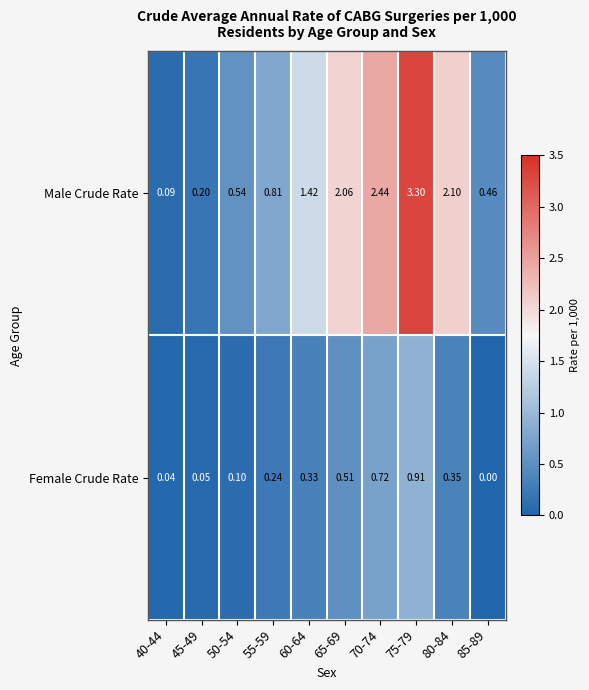

Which series has the largest total across all categories?

Male Crude Rate